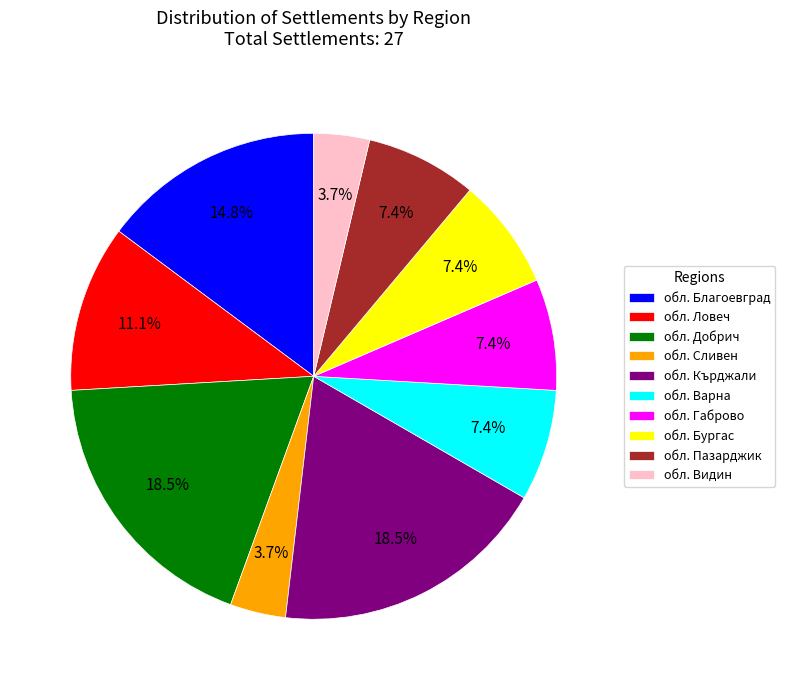

Does обл. Бургас represent more than half of the total?

No